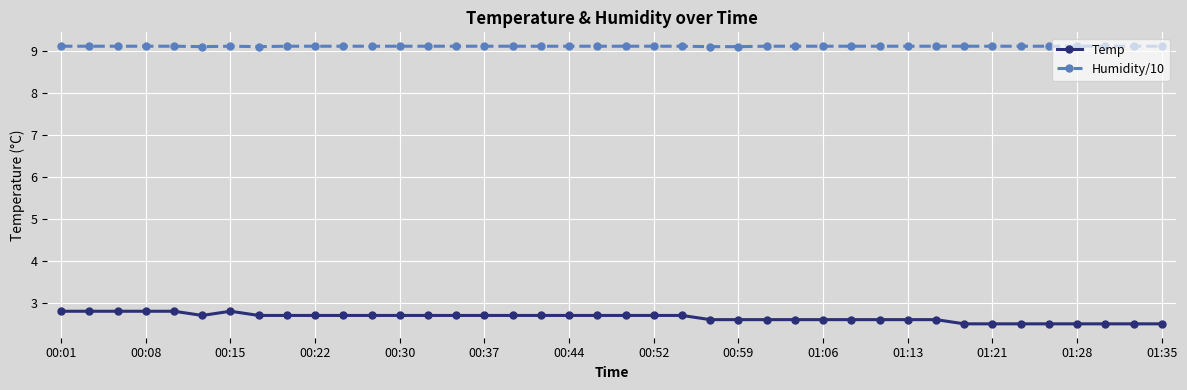

What is the smallest value displayed?

2.5